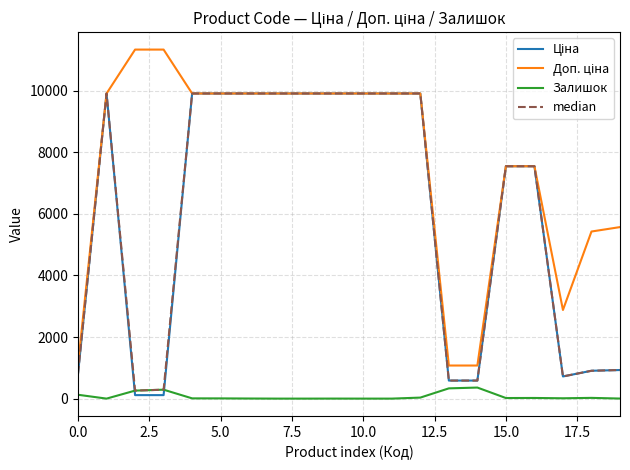

What is the maximum value shown in the chart?

11334.0